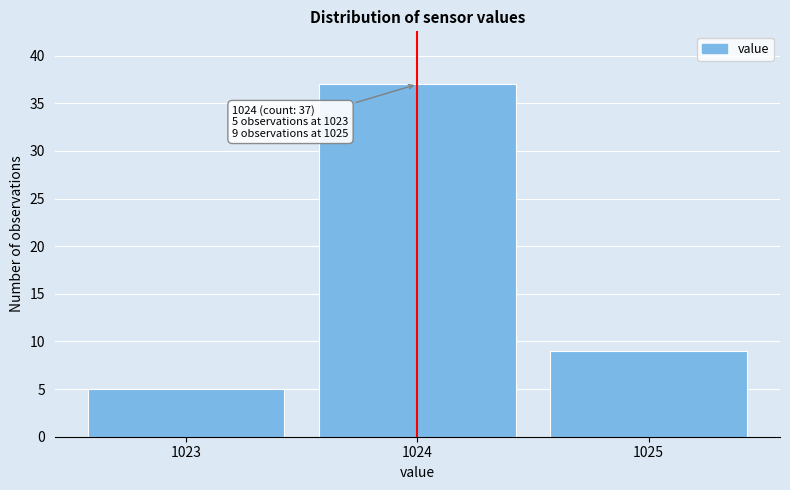

Which range on the x-axis has the tallest bar?

1023.5 to 1024.5